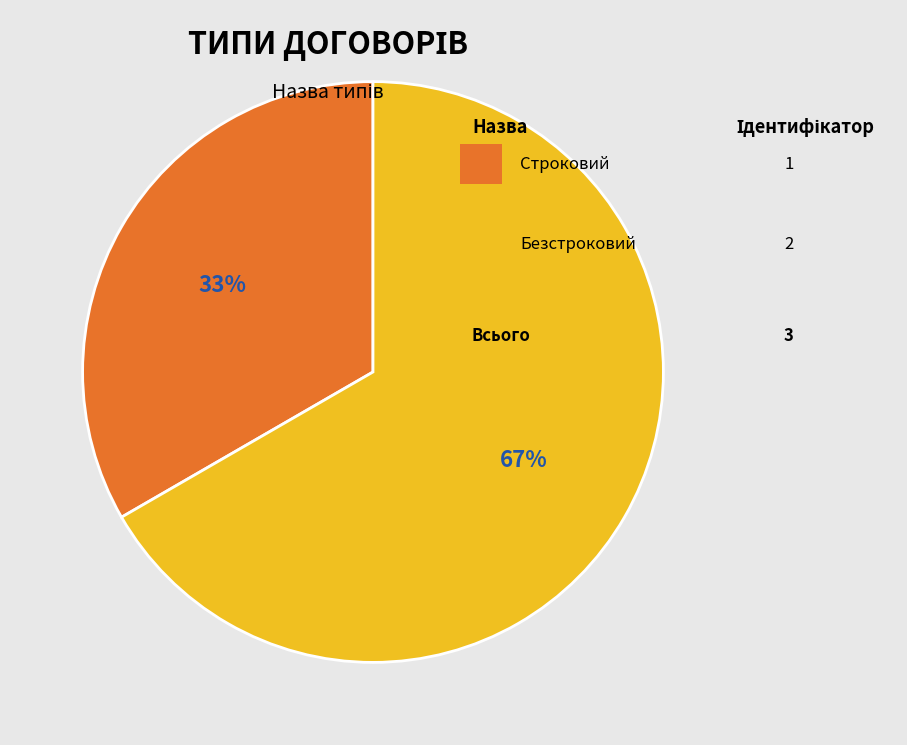

Is there a majority slice in this chart?

Yes